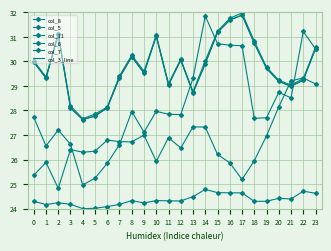

Reading left to right, transcribe all the data shown in this chart.

col_8: 0=27.7	1=26.6	2=27.2	3=26.6	4=25.0	5=25.2	6=25.8	7=26.6	8=28.0	9=27.1	10=28.0	11=27.8	12=27.8	13=29.3	14=31.9	15=30.7	16=30.7	17=30.6	18=27.7	19=27.7	20=28.7	21=28.5	22=31.2	23=30.5
col_5: 0=25.4	1=25.9	2=24.8	3=26.4	4=26.3	5=26.3	6=26.8	7=26.7	8=26.7	9=27.0	10=25.9	11=26.9	12=26.5	13=27.3	14=27.3	15=26.2	16=25.9	17=25.2	18=26.0	19=27.0	20=28.1	21=29.2	22=29.3	23=29.1
col_11: 0=24.3	1=24.2	2=24.2	3=24.2	4=24.0	5=24.0	6=24.1	7=24.2	8=24.3	9=24.2	10=24.3	11=24.3	12=24.3	13=24.5	14=24.8	15=24.7	16=24.6	17=24.6	18=24.3	19=24.3	20=24.4	21=24.4	22=24.7	23=24.6
col_6: 0=30.0	1=29.4	2=31.1	3=28.2	4=27.7	5=27.9	6=28.1	7=29.4	8=30.3	9=29.6	10=31.1	11=29.1	12=30.1	13=28.8	14=30.0	15=31.2	16=31.8	17=32.0	18=30.8	19=29.8	20=29.2	21=29.0	22=29.3	23=30.6
col_7: 0=30.0	1=29.3	2=31.1	3=28.1	4=27.6	5=27.8	6=28.1	7=29.3	8=30.2	9=29.5	10=31.0	11=29.0	12=30.1	13=28.7	14=29.9	15=31.2	16=31.7	17=31.9	18=30.7	19=29.7	20=29.2	21=29.0	22=29.2	23=30.5
col_3_line: 0=30.0	1=29.3	2=31.1	3=28.1	4=27.6	5=27.8	6=28.1	7=29.3	8=30.2	9=29.5	10=31.0	11=29.0	12=30.1	13=28.7	14=29.9	15=31.2	16=31.7	17=31.9	18=30.7	19=29.7	20=29.2	21=29.0	22=29.2	23=30.5